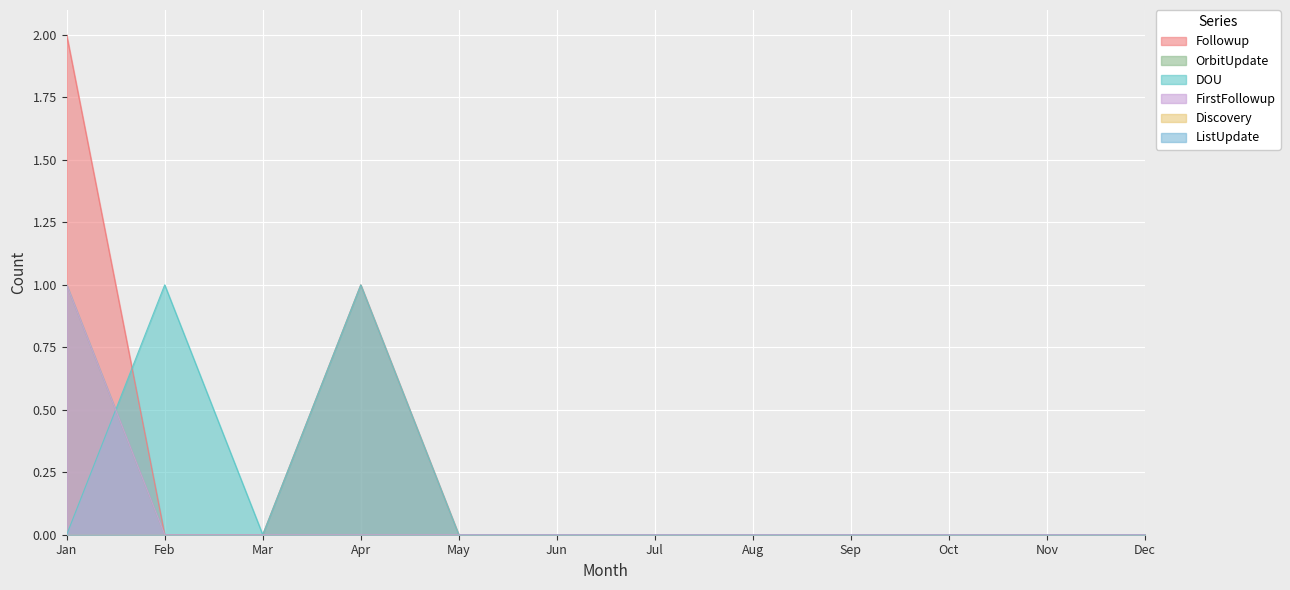

Which series has the largest range (max minus min)?

Followup